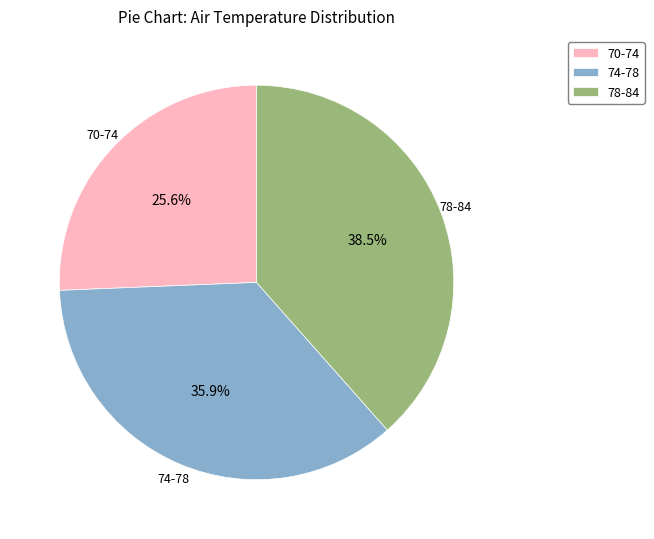

Which has a higher value, 70-74 or 78-84?

78-84